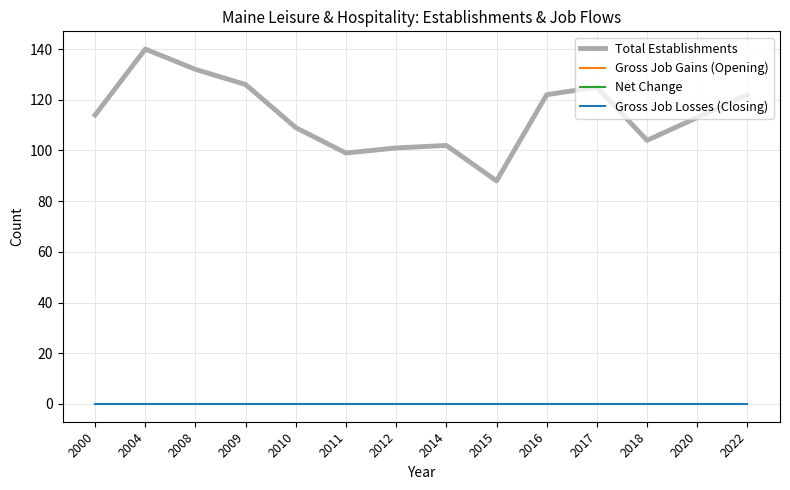

True or false: Total Establishments has a value of 114 at 2000.

True